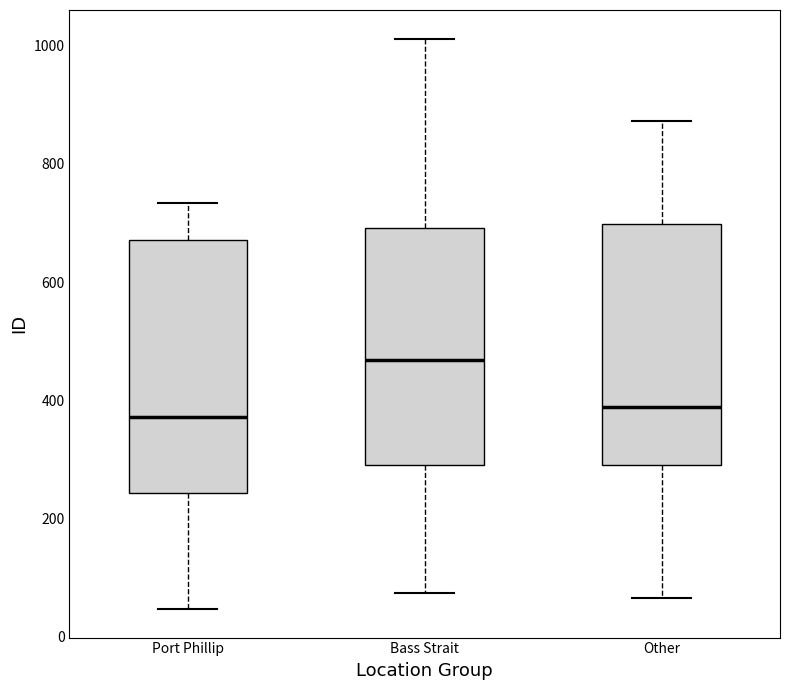

Where does the upper whisker of the box for Port Phillip end on the y-axis? The values are not printed on the chart, so give them approximately, as read against the axis.

740